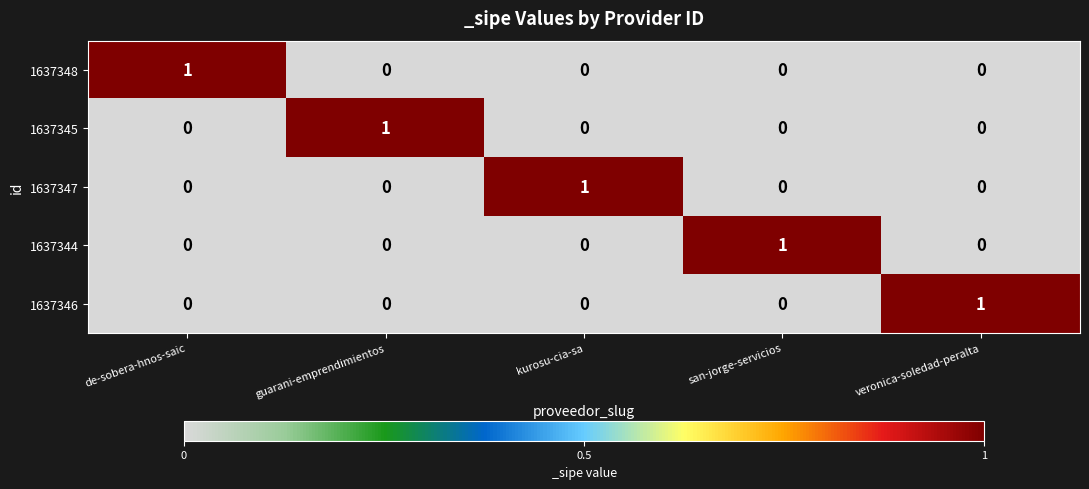

At how many categories does at least one series exceed 0?

5